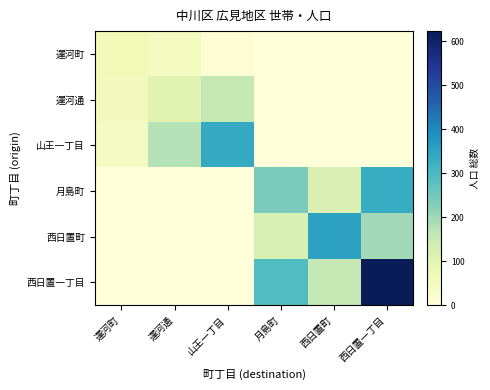

Which series has the largest total across all categories?

西日置一丁目